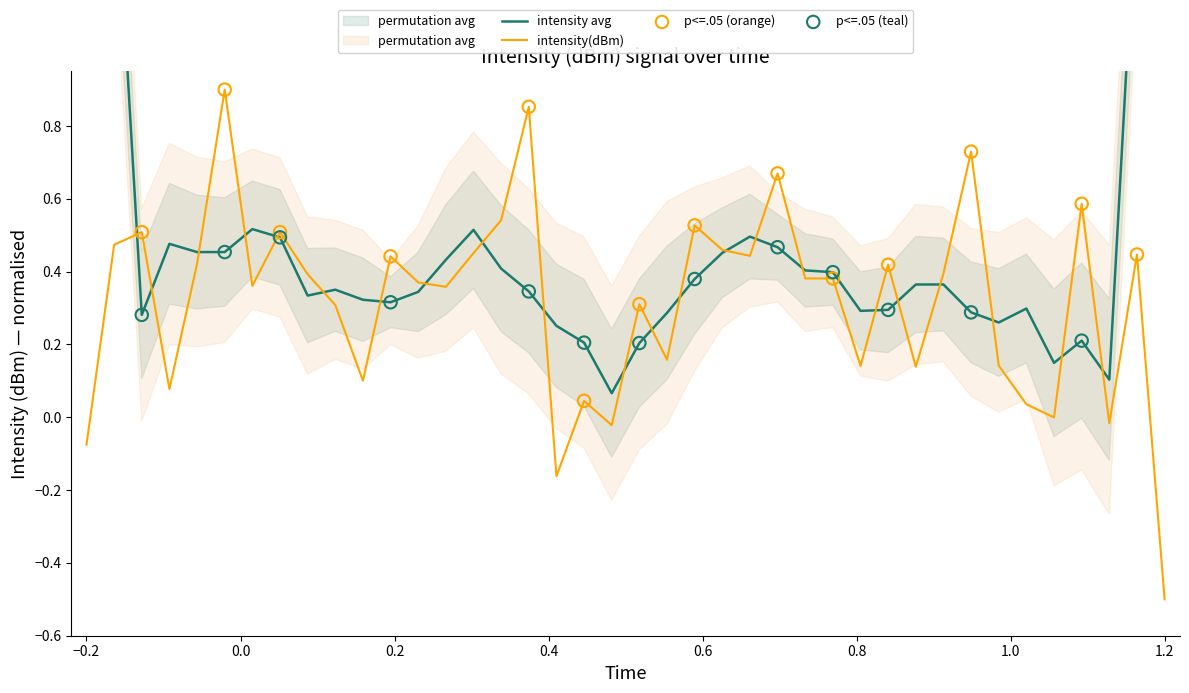

Which category has the lowest value in the intensity(dBm) series?

1.2